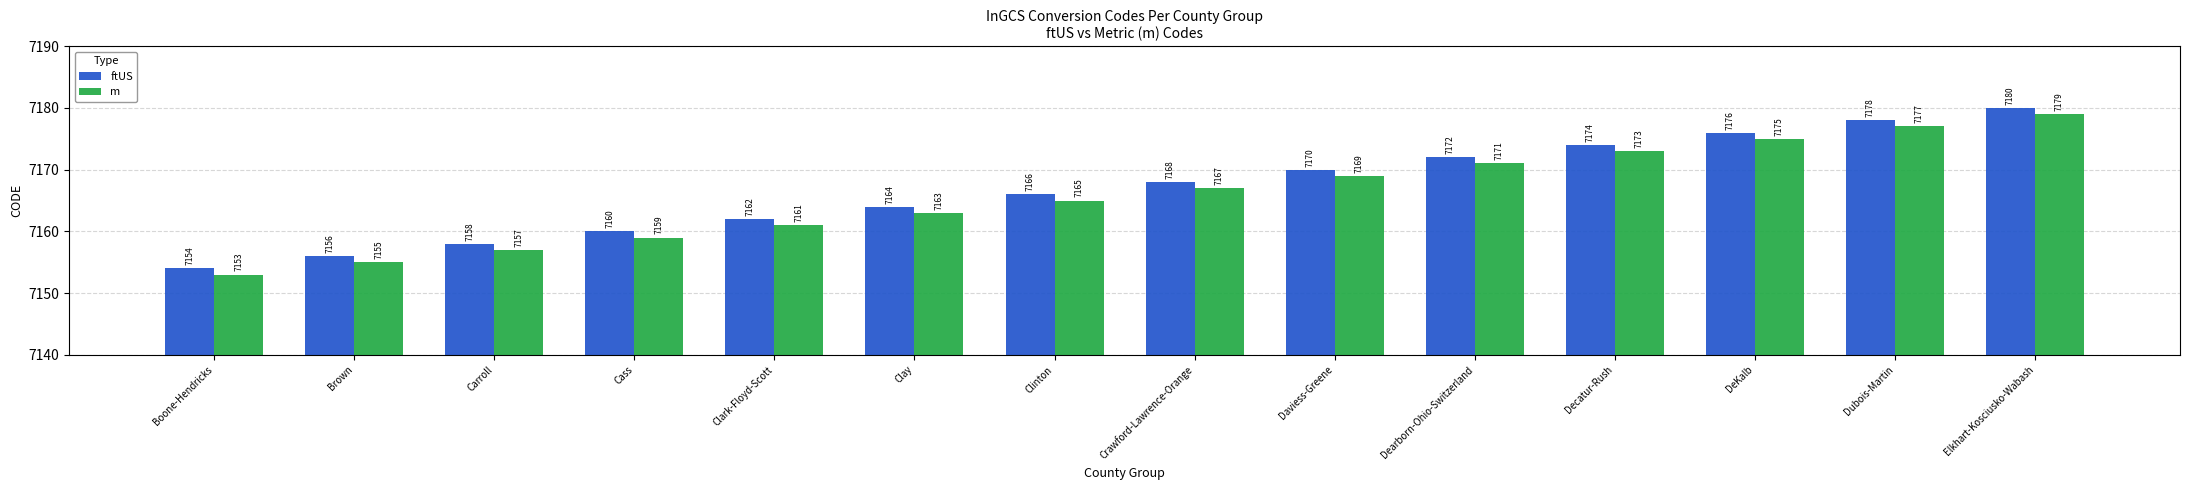

How many groups of bars are there?

14